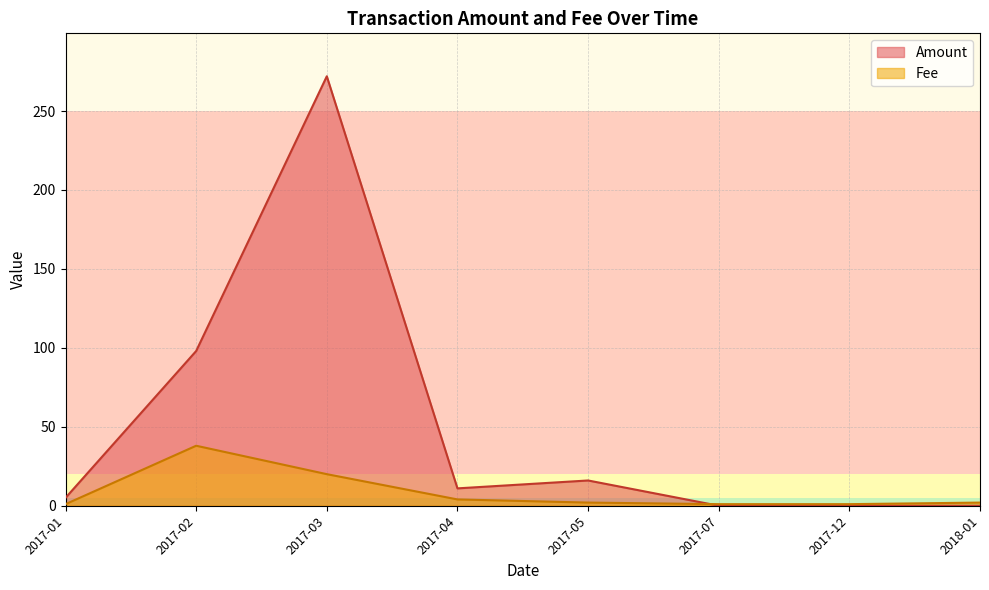

Rank the series by their maximum value, from lowest to highest.

Fee, Amount